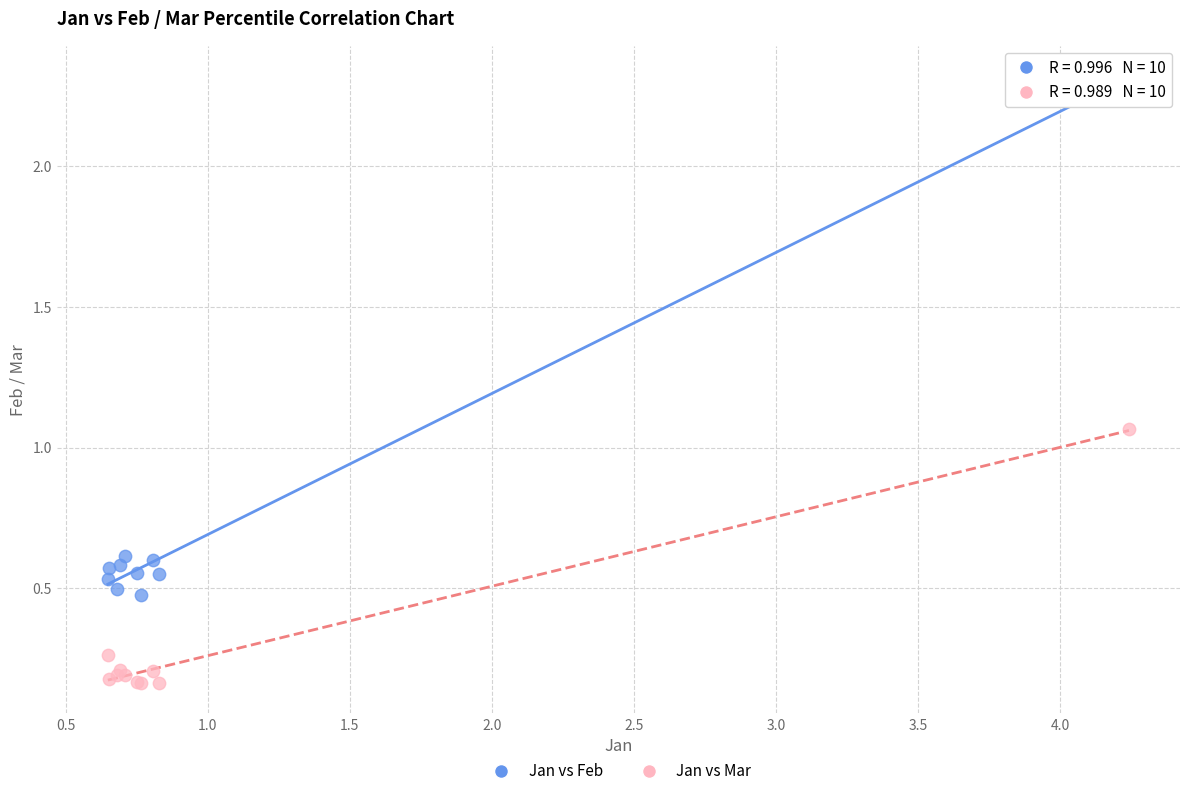

What are all the series names shown in the legend?

Jan vs Feb, Jan vs Mar